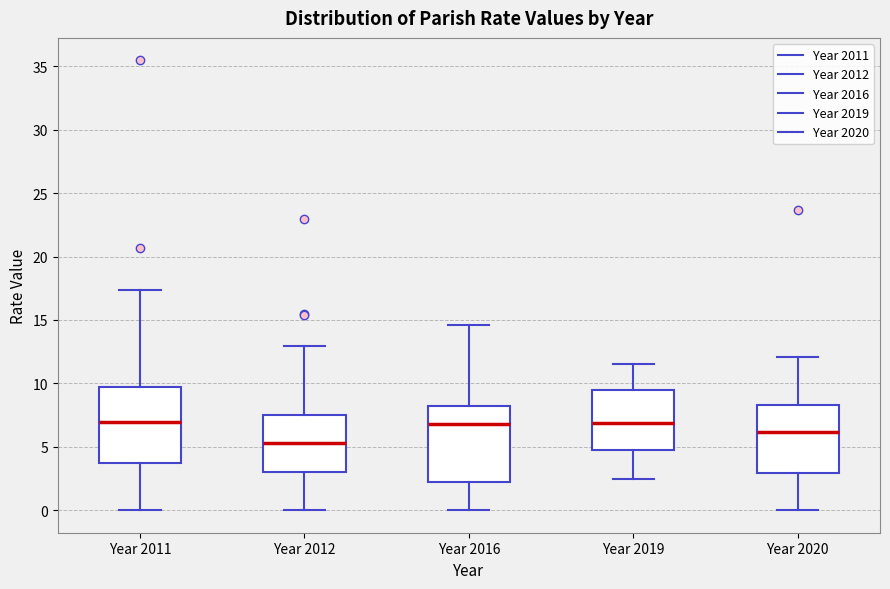

Reading left to right, transcribe this box plot: for each box, give where its median line is, the range the box spans, and where its two whiskers end, as read against the y-axis. The values are not printed on the chart, so give them approximately, as read against the axis.

Year 2011: median 7.0, box 3.5 to 9.5, whiskers 0.0 to 17.5
Year 2012: median 5.5, box 3.0 to 7.5, whiskers 0.0 to 13.0
Year 2016: median 7.0, box 2.5 to 8.0, whiskers 0.0 to 14.5
Year 2019: median 7.0, box 5.0 to 9.5, whiskers 2.5 to 11.5
Year 2020: median 6.0, box 3.0 to 8.5, whiskers 0.0 to 12.0